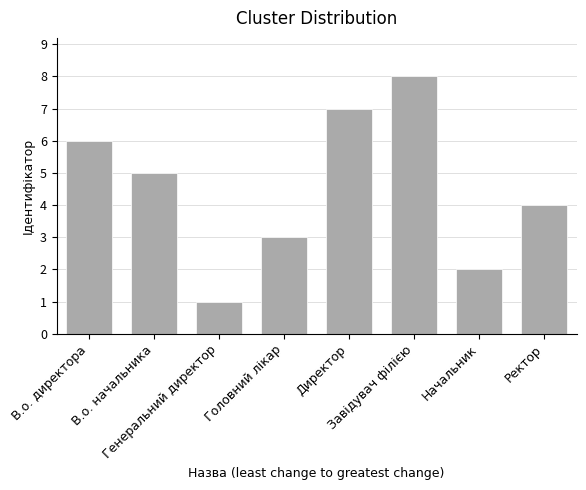

List the labels in order of value, smallest first.

Генеральний директор, Начальник, Головний лікар, Ректор, В.о. начальника, В.о. директора, Директор, Завідувач філією